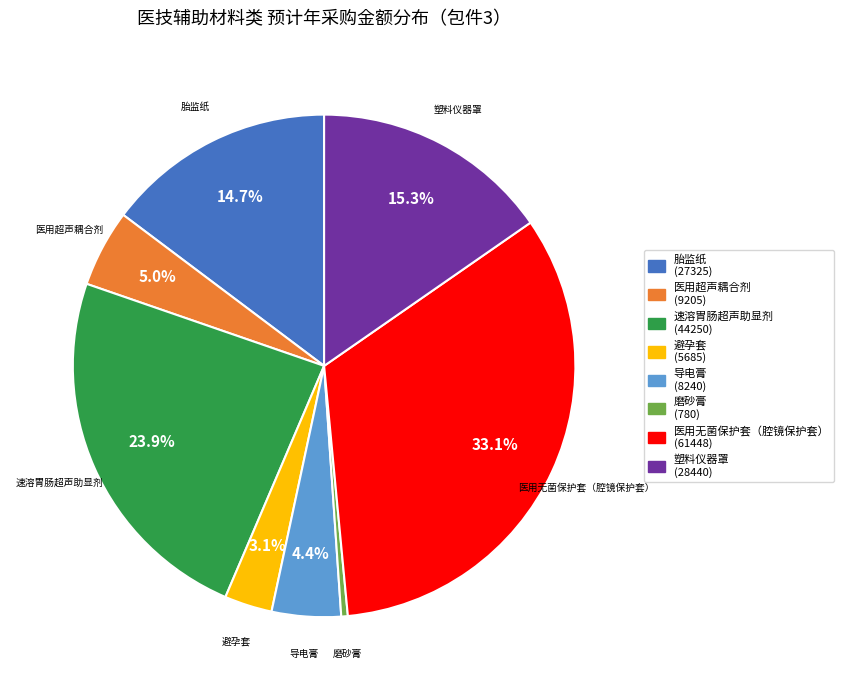

To the nearest percent, what is the difference between the largest and smallest slice percentages?

33%